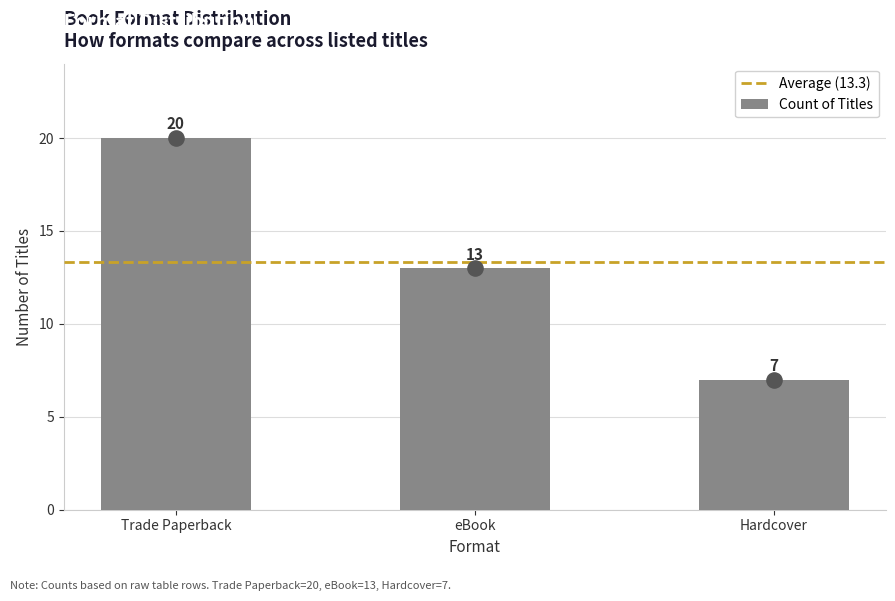

What is the sum of all Count of Titles values?

40